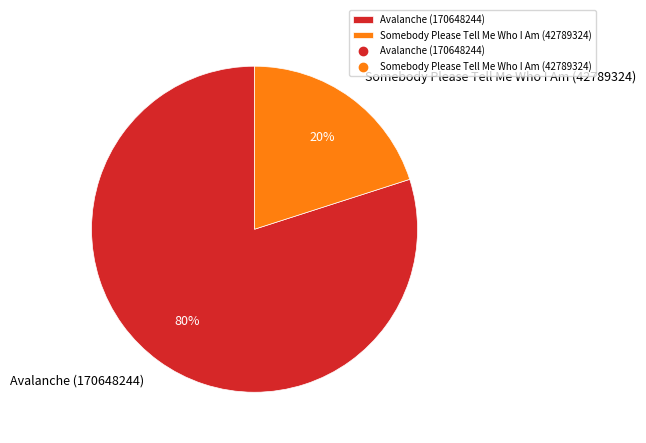

How many segments does this pie chart have?

2